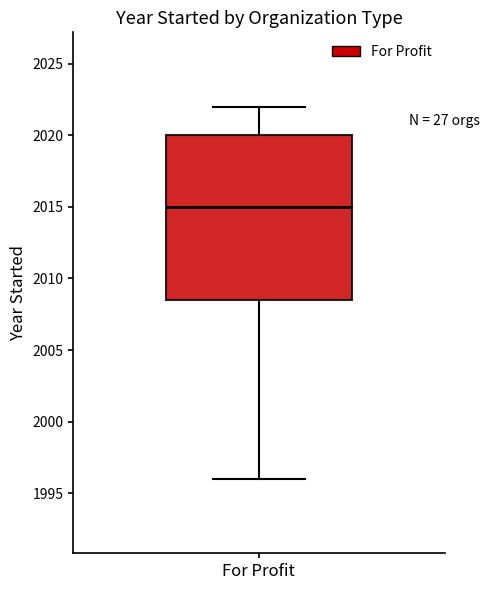

Where is the lower edge of the box for For Profit on the y-axis? The values are not printed on the chart, so give them approximately, as read against the axis.

2008.5